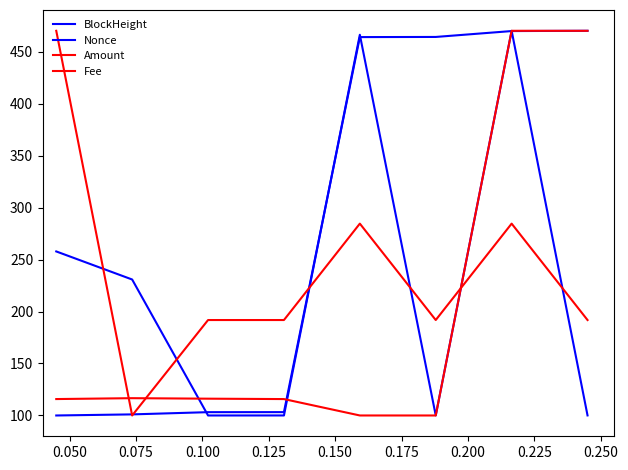

How many lines are shown in the chart?

4